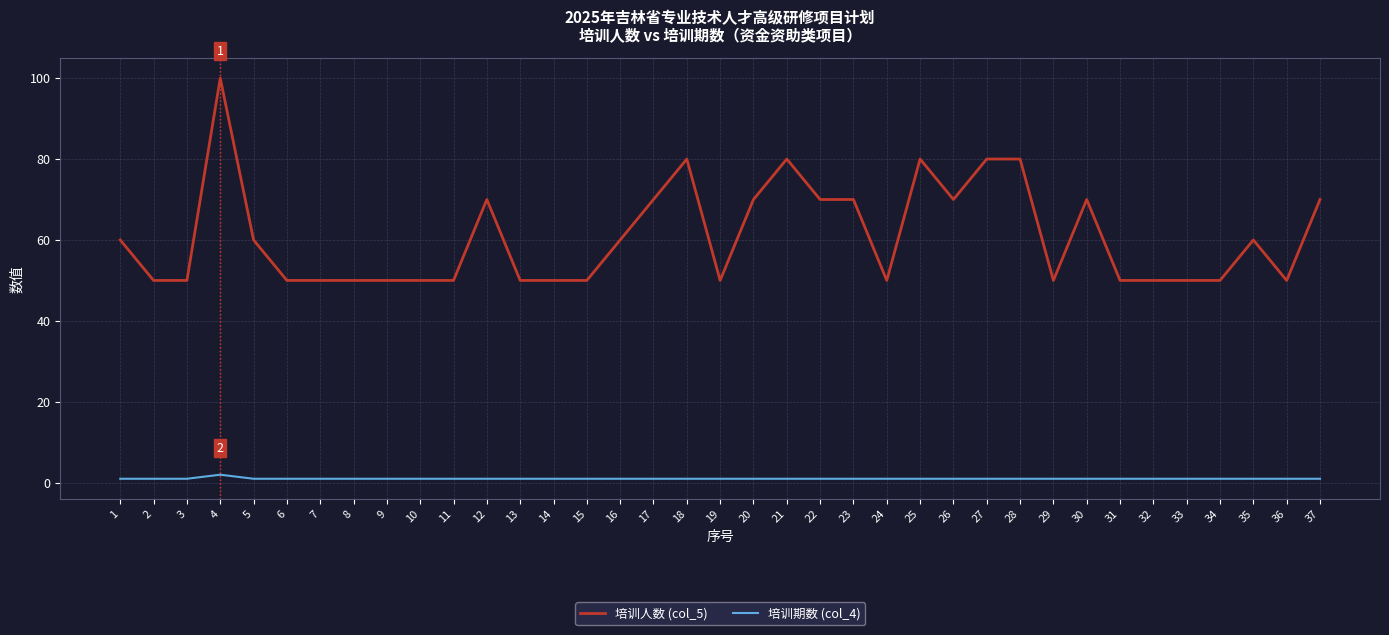

What is the maximum value for 培训人数 (col_5)?

100